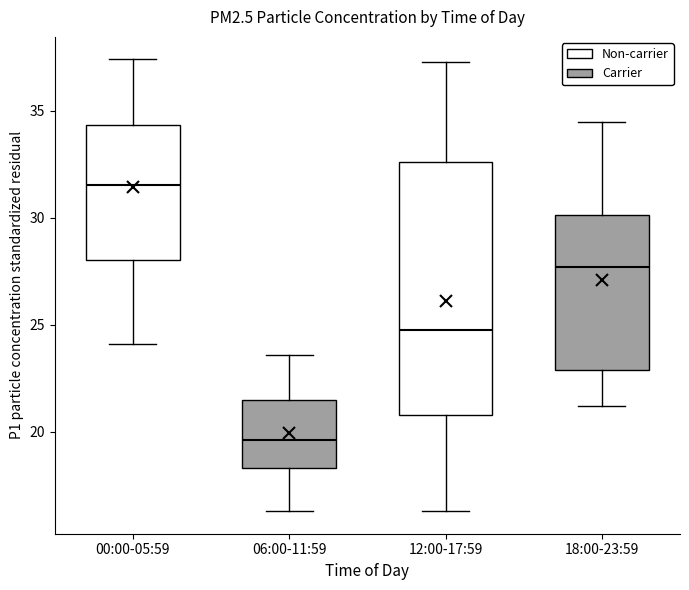

Reading left to right, transcribe this box plot: for each box, give where its median line is, the range the box spans, and where its two whiskers end, as read against the y-axis. The values are not printed on the chart, so give them approximately, as read against the axis.

00:00-05:59: median 31.5, box 28.0 to 34.5, whiskers 24.0 to 37.5
06:00-11:59: median 19.5, box 18.5 to 21.5, whiskers 16.5 to 23.5
12:00-17:59: median 25.0, box 21.0 to 32.5, whiskers 16.5 to 37.5
18:00-23:59: median 27.5, box 23.0 to 30.0, whiskers 21.0 to 34.5